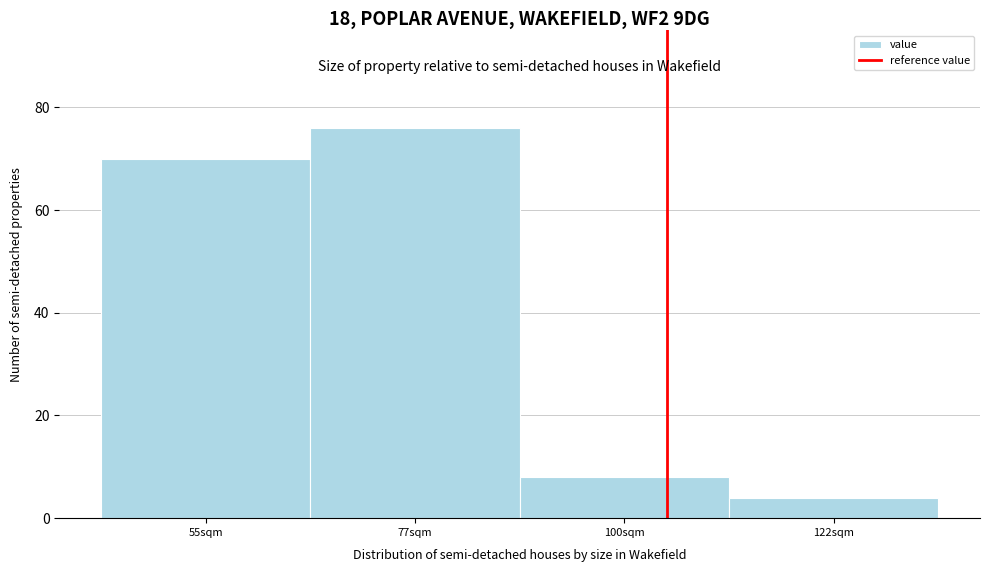

Reading left to right, what are all the values shown in this chart?

55sqm=70	77sqm=76	100sqm=8	122sqm=4